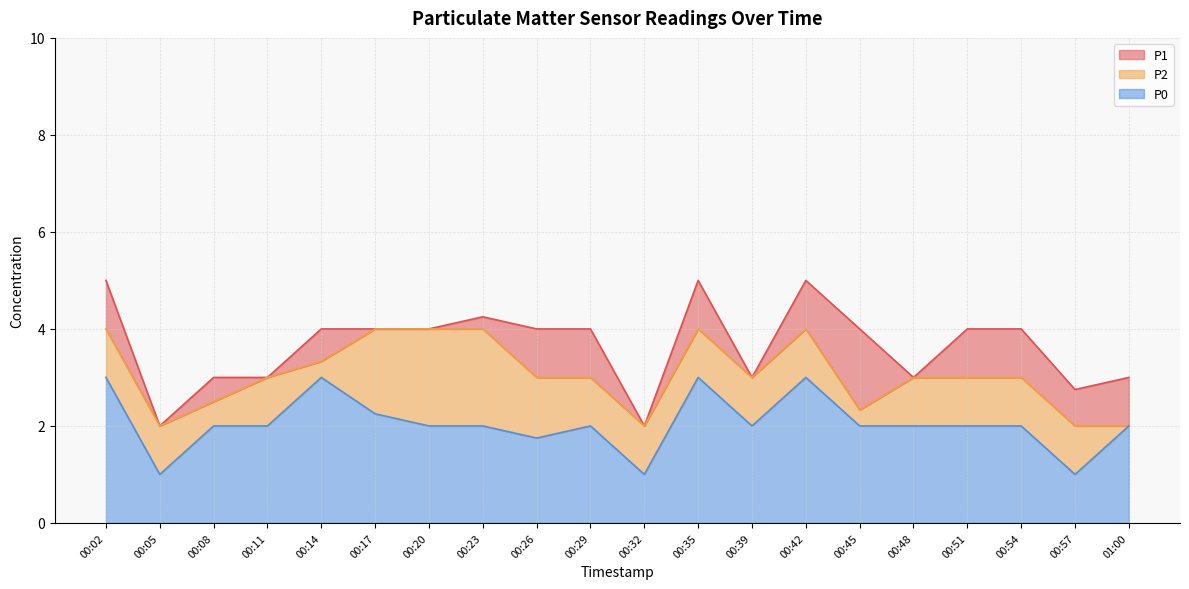

Which series has the widest spread of values?

P1